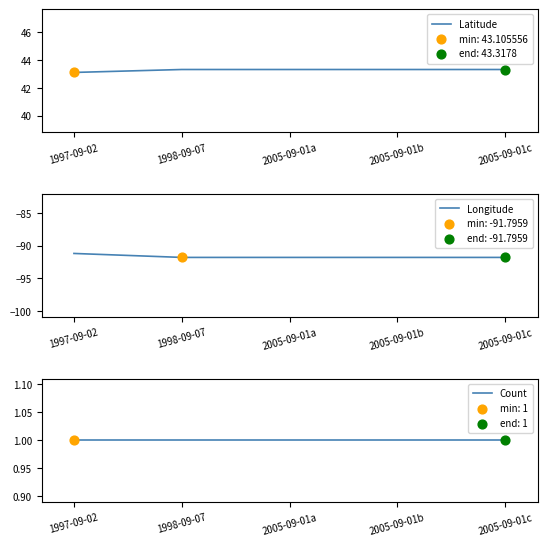

Is the value of Longitude at 2005-09-01b greater than the value of Latitude at 1997-09-02?

No